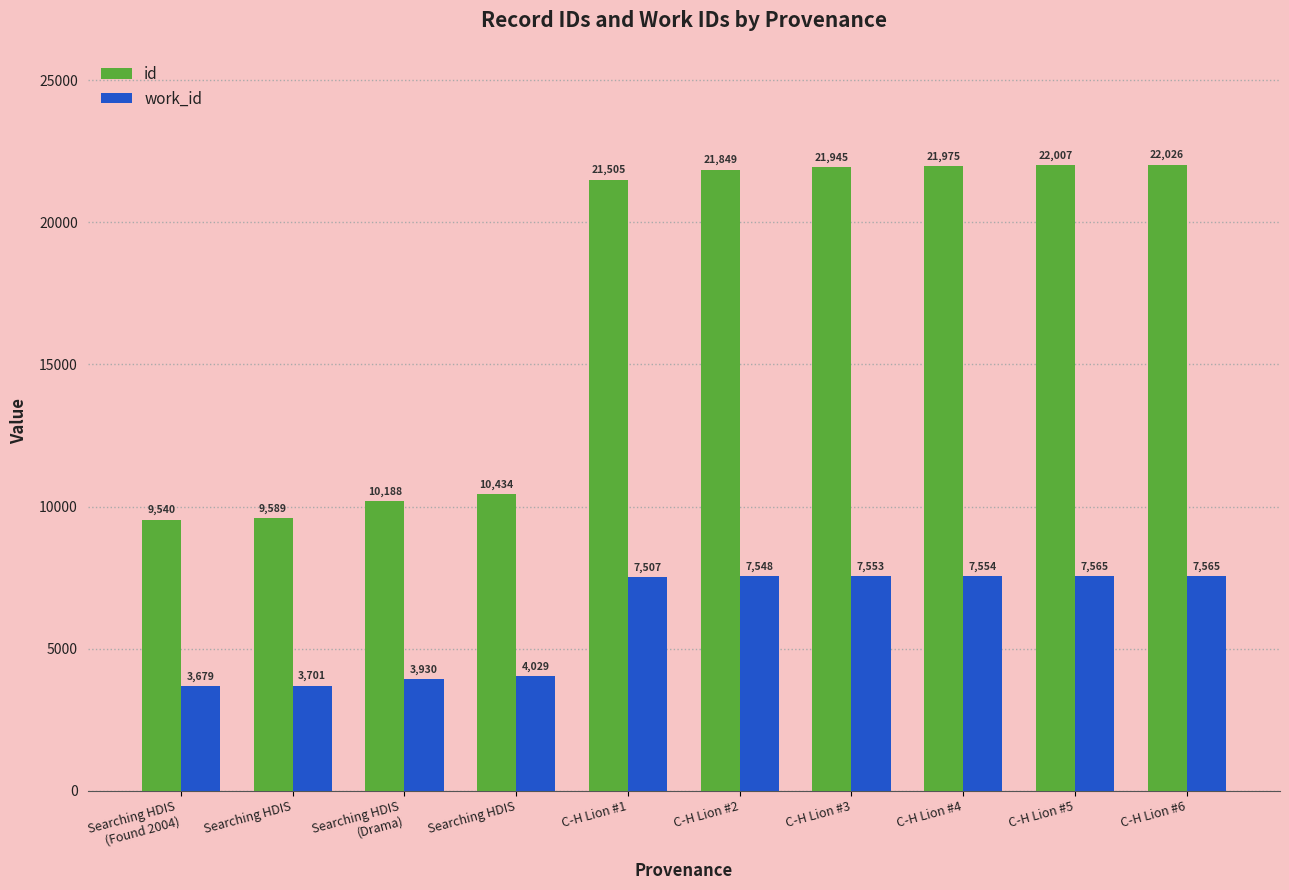

What is the minimum value for id?

9540